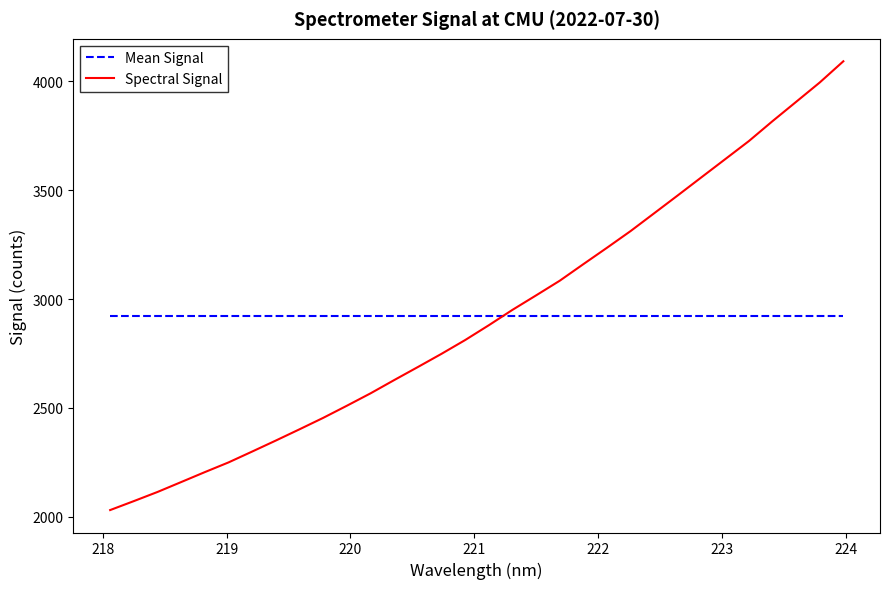

List the series in order of their peak value, highest first.

Spectral Signal, Mean Signal